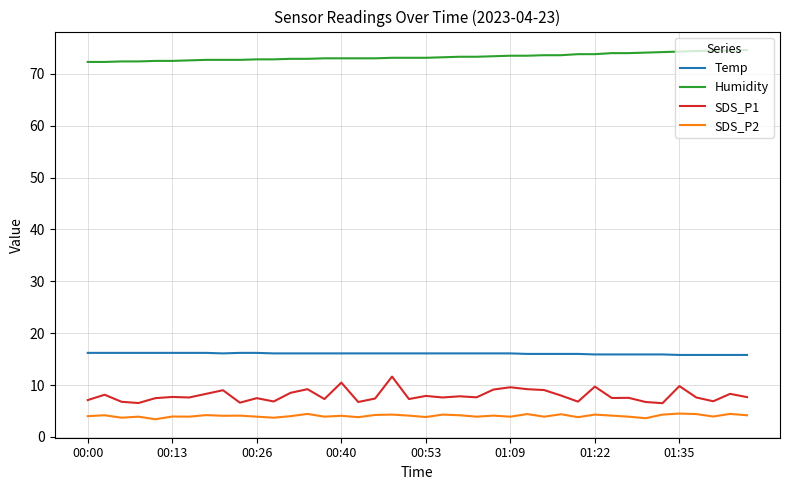

Which series has the widest spread of values?

SDS_P1